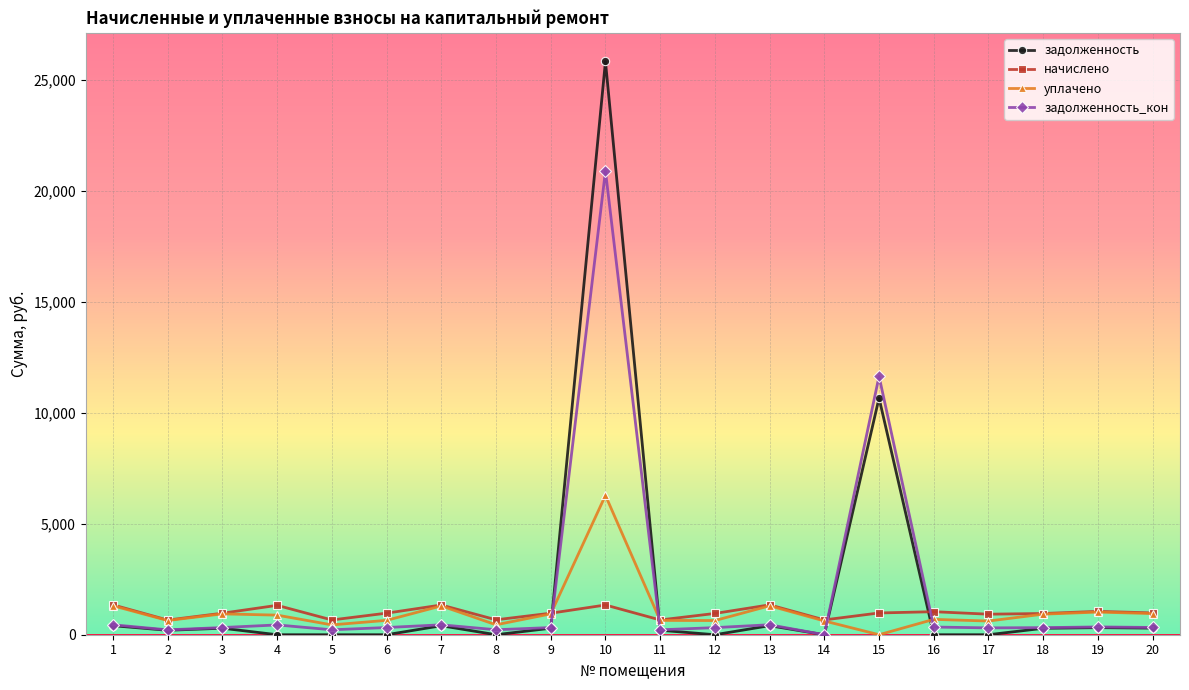

What is the minimum value for начислено?

660.6